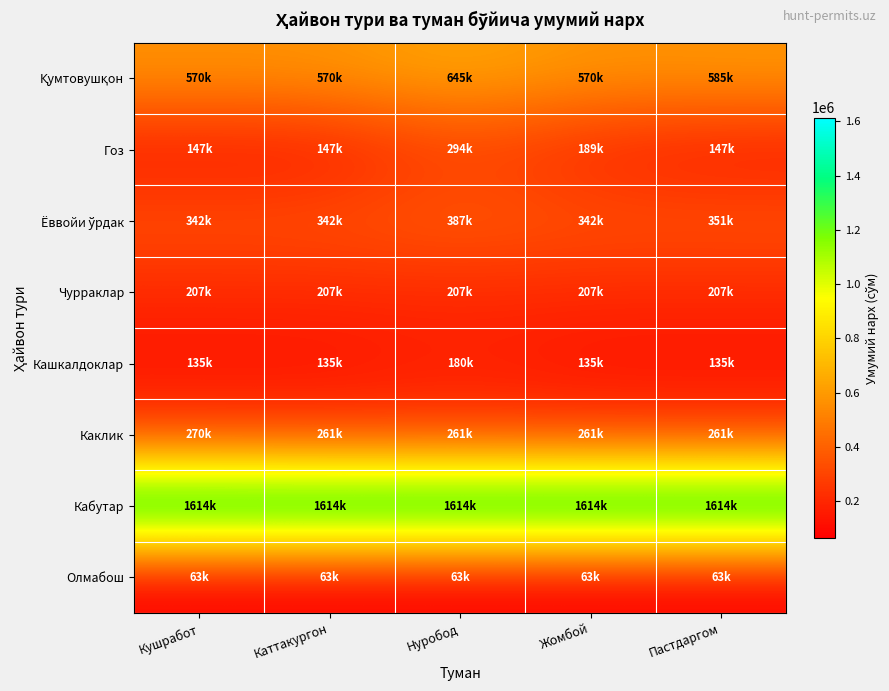

Which series has the widest spread of values?

Гоз